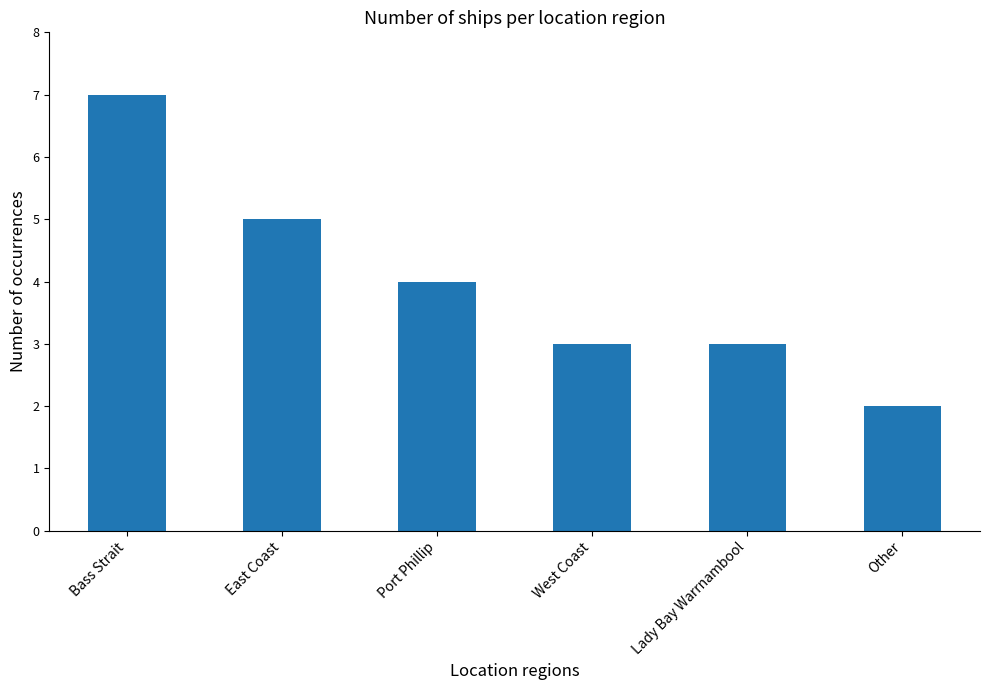

Reading right to left, extract all data points from this chart.

Other=2	Lady Bay Warrnambool=3	West Coast=3	Port Phillip=4	East Coast=5	Bass Strait=7